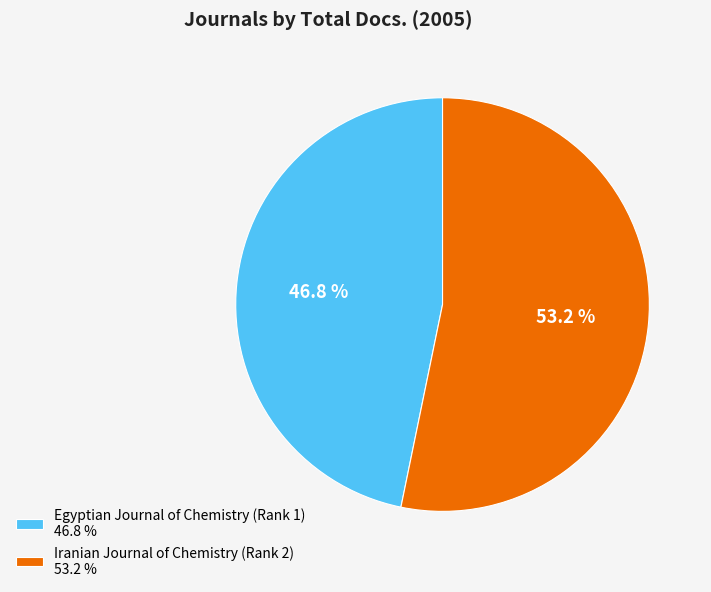

Which slice is the largest?

Iranian Journal of Chemistry (Rank 2)